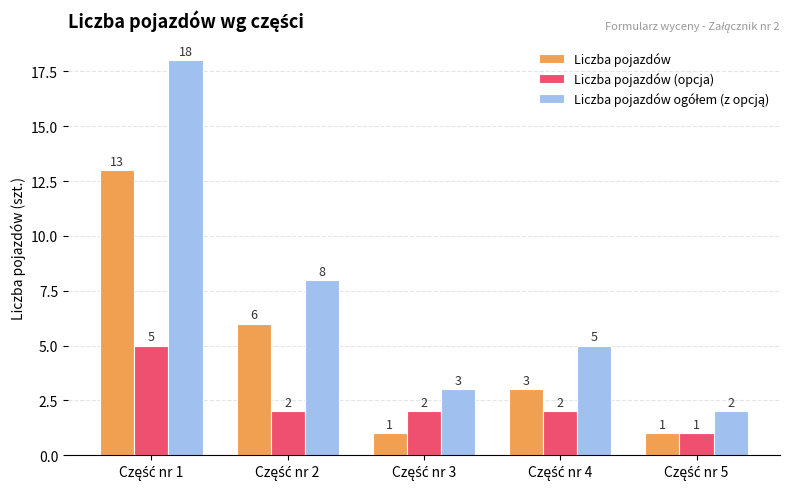

What is the difference between the maximum and minimum values in the Liczba pojazdów series?

12